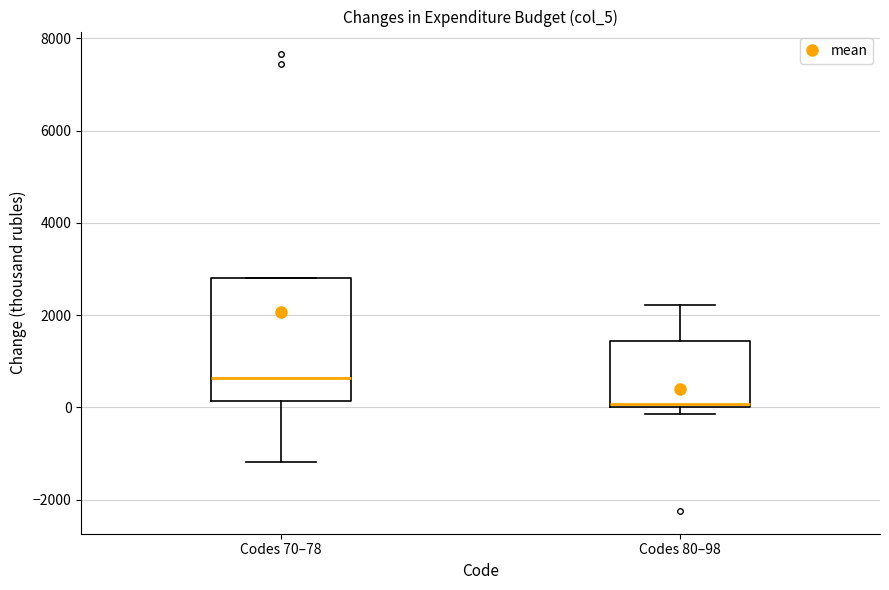

Reading left to right, transcribe this box plot: for each box, give where its median line is, the range the box spans, and where its two whiskers end, as read against the y-axis. The values are not printed on the chart, so give them approximately, as read against the axis.

Codes 70–78: median 600, box 200 to 2800, whiskers -1200 to 2800
Codes 80–98: median 0 (just above the box's lower edge), box 0 to 1400, whiskers -200 to 2200